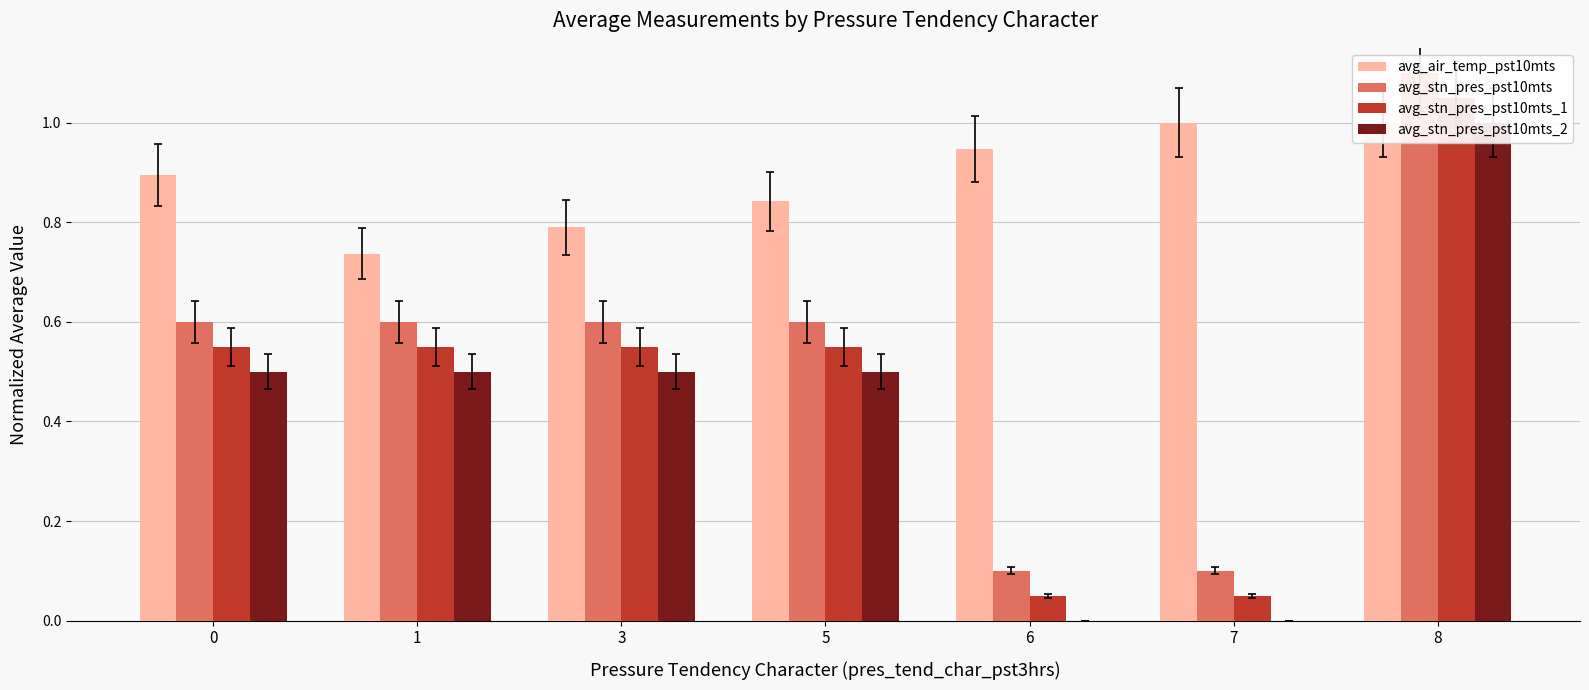

What is the value of the avg_air_temp_pst10mts bar at the 1st from the left?

0.9